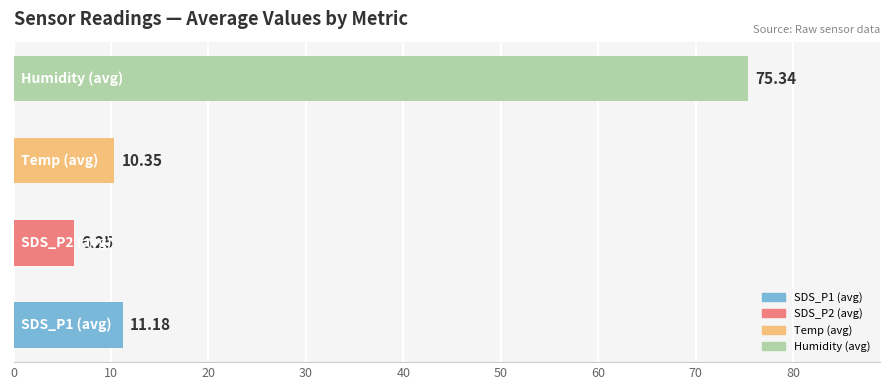

What is the difference between the maximum and minimum values?

69.1